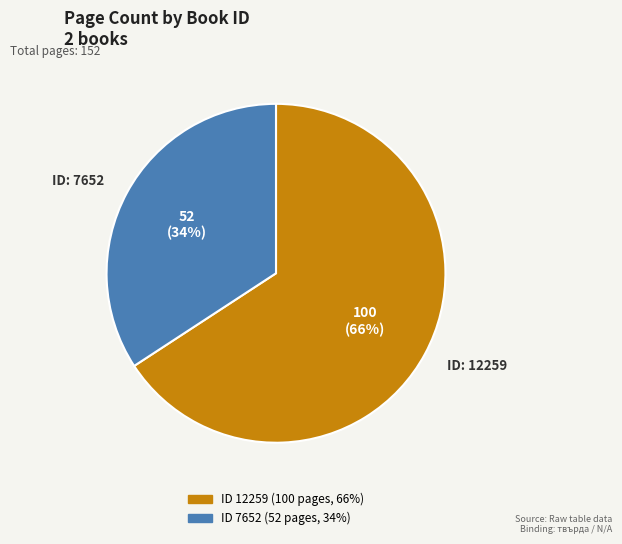

To the nearest percent, what is the difference between the largest and smallest slice percentages?

32%